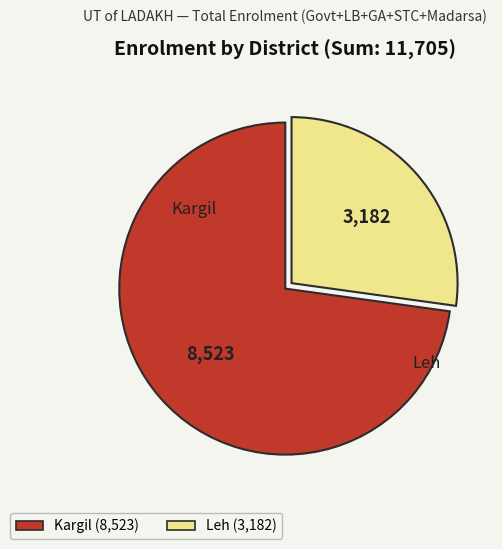

Rank the categories by value from lowest to highest.

Leh, Kargil